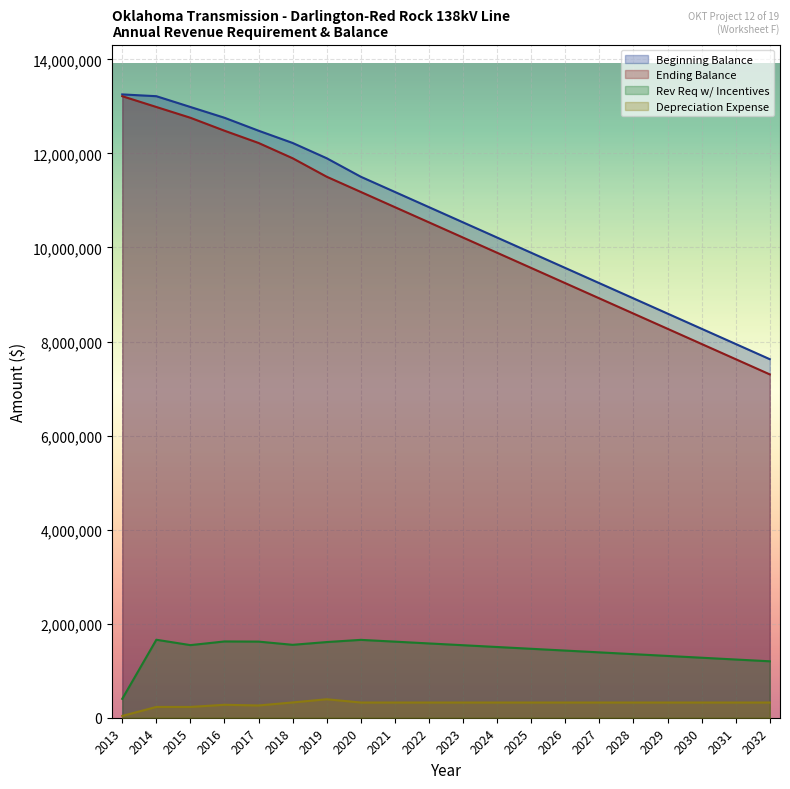

How many lines are shown in the chart?

4